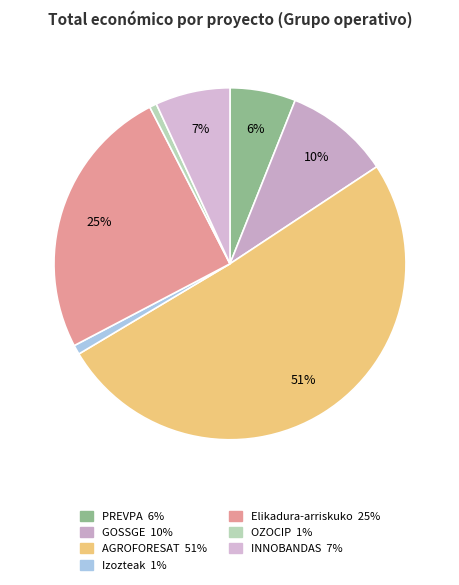

To the nearest percent, what is the combined percentage of PREVPA and GOSSGE?

16%